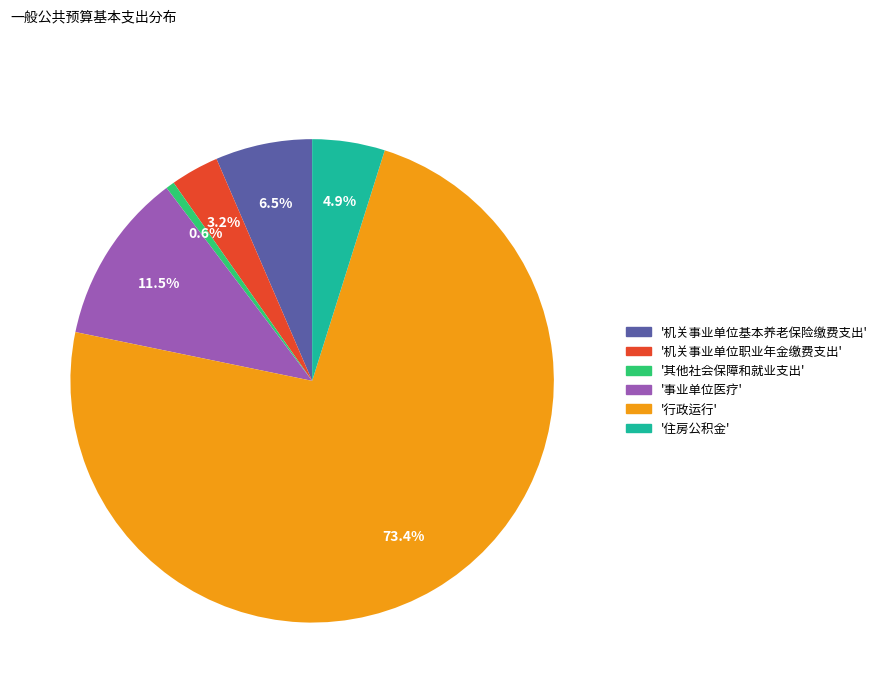

Does any single category account for the majority?

Yes